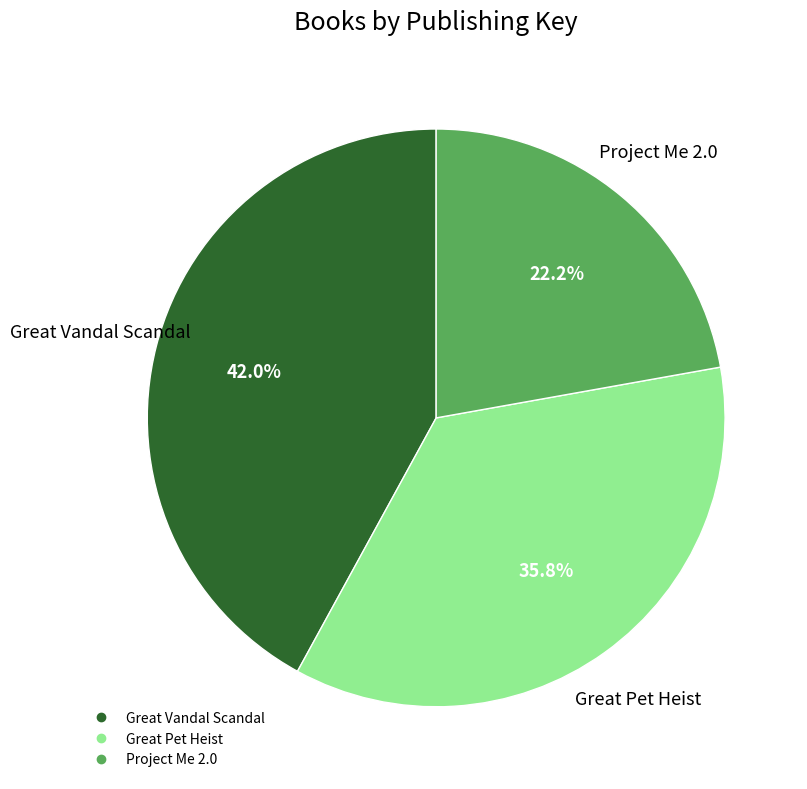

To the nearest percent, what portion does Great Vandal Scandal represent?

42%